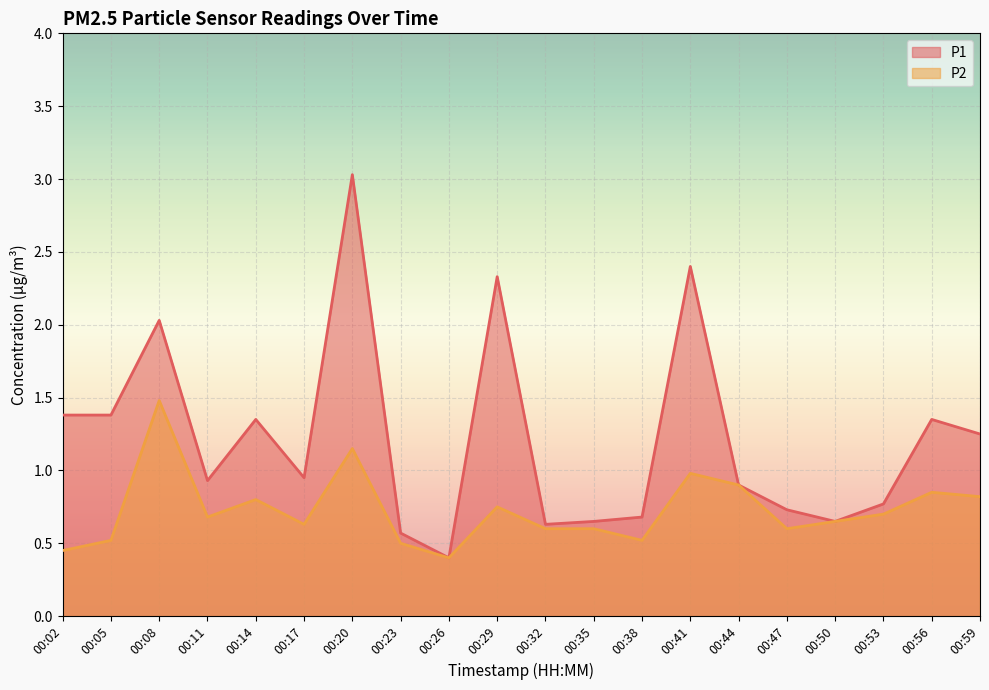

True or false: P2 and P1 intersect in this chart.

False